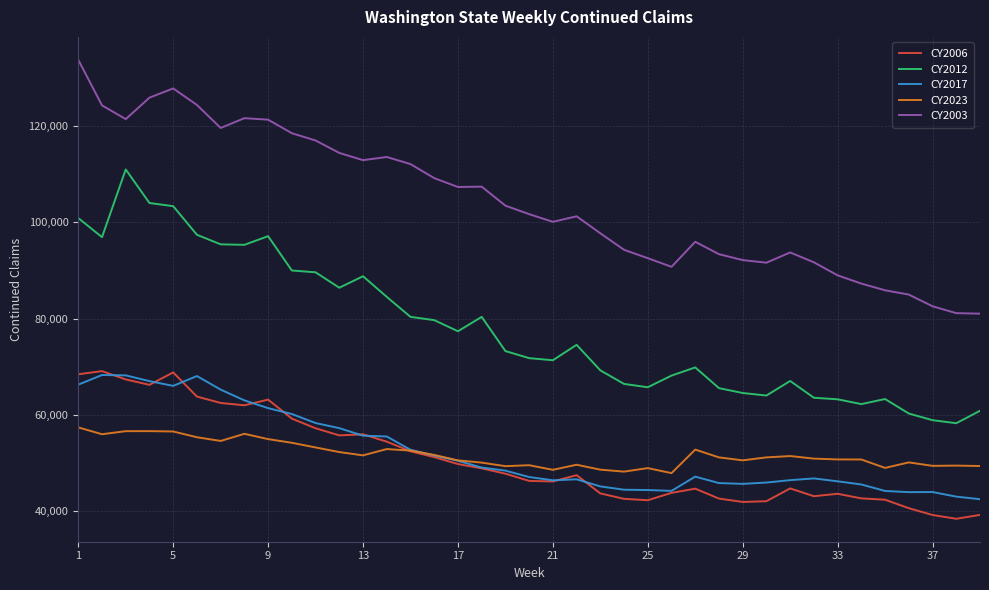

What is the greatest value displayed?

133776